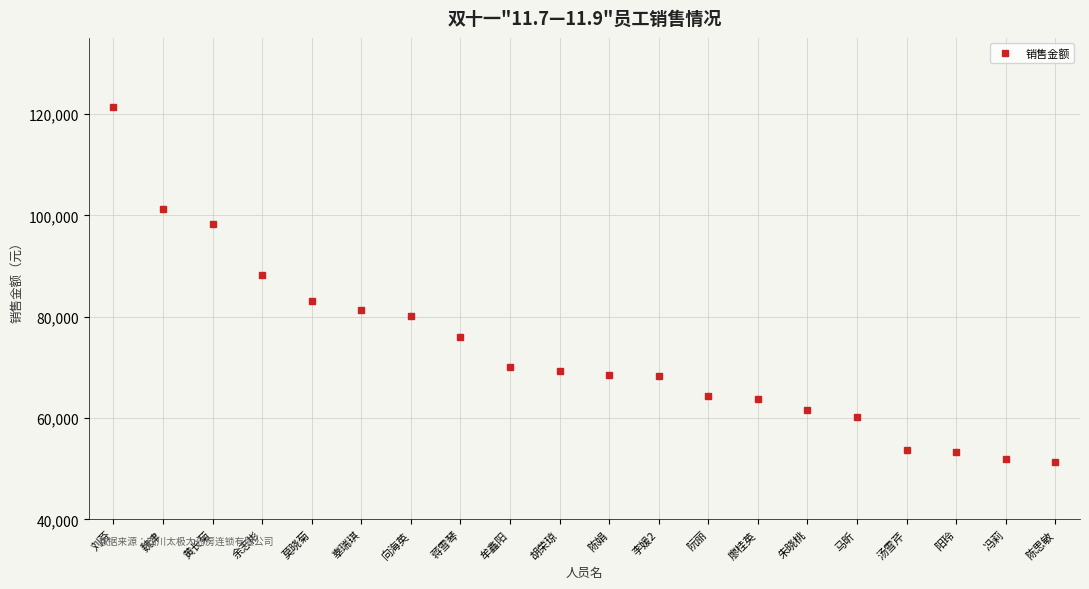

The value at 阳玲 is 86327.0. True or false?

False